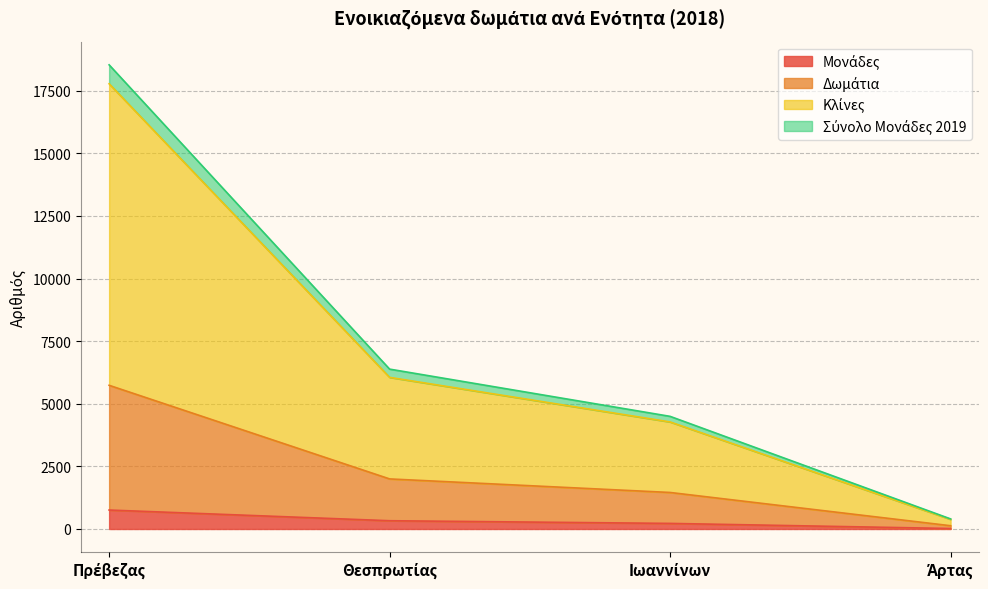

At Ιωαννίνων, list the series in order from largest to smallest.

Κλίνες, Δωμάτια, Σύνολο Μονάδες 2019, Μονάδες